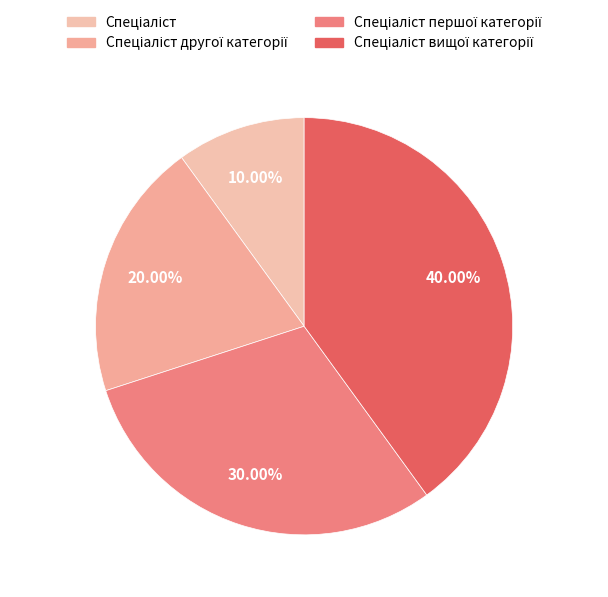

How many segments does this pie chart have?

4